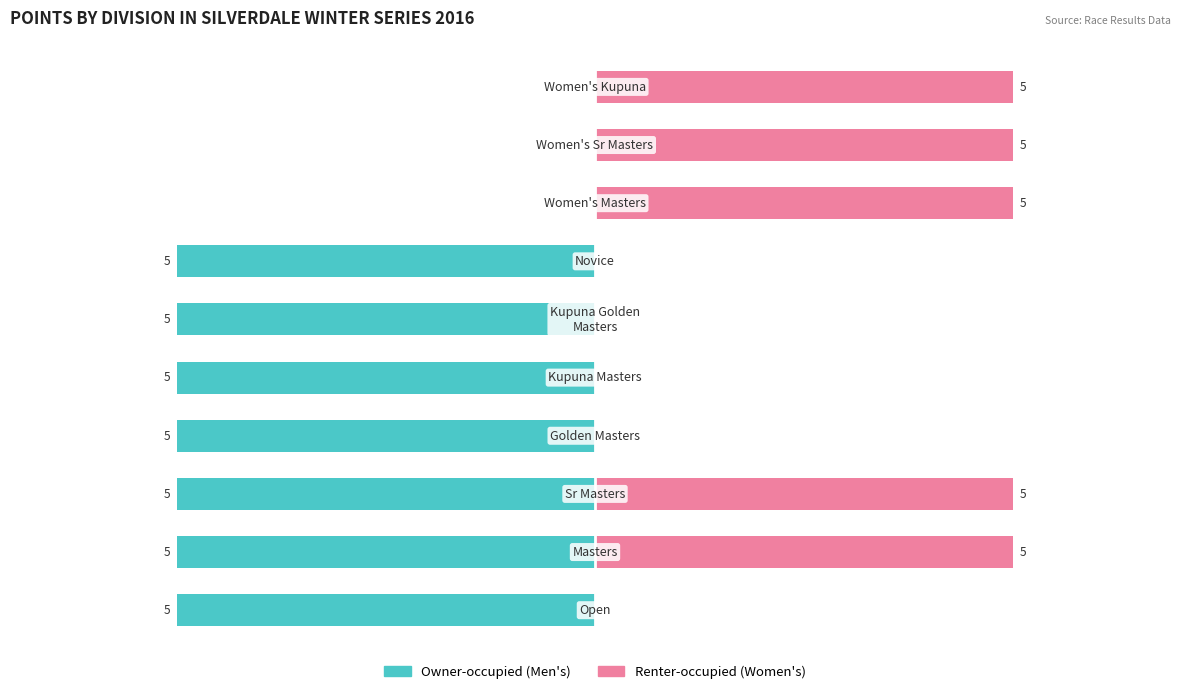

How many positive values does the Renter-occupied series have?

5